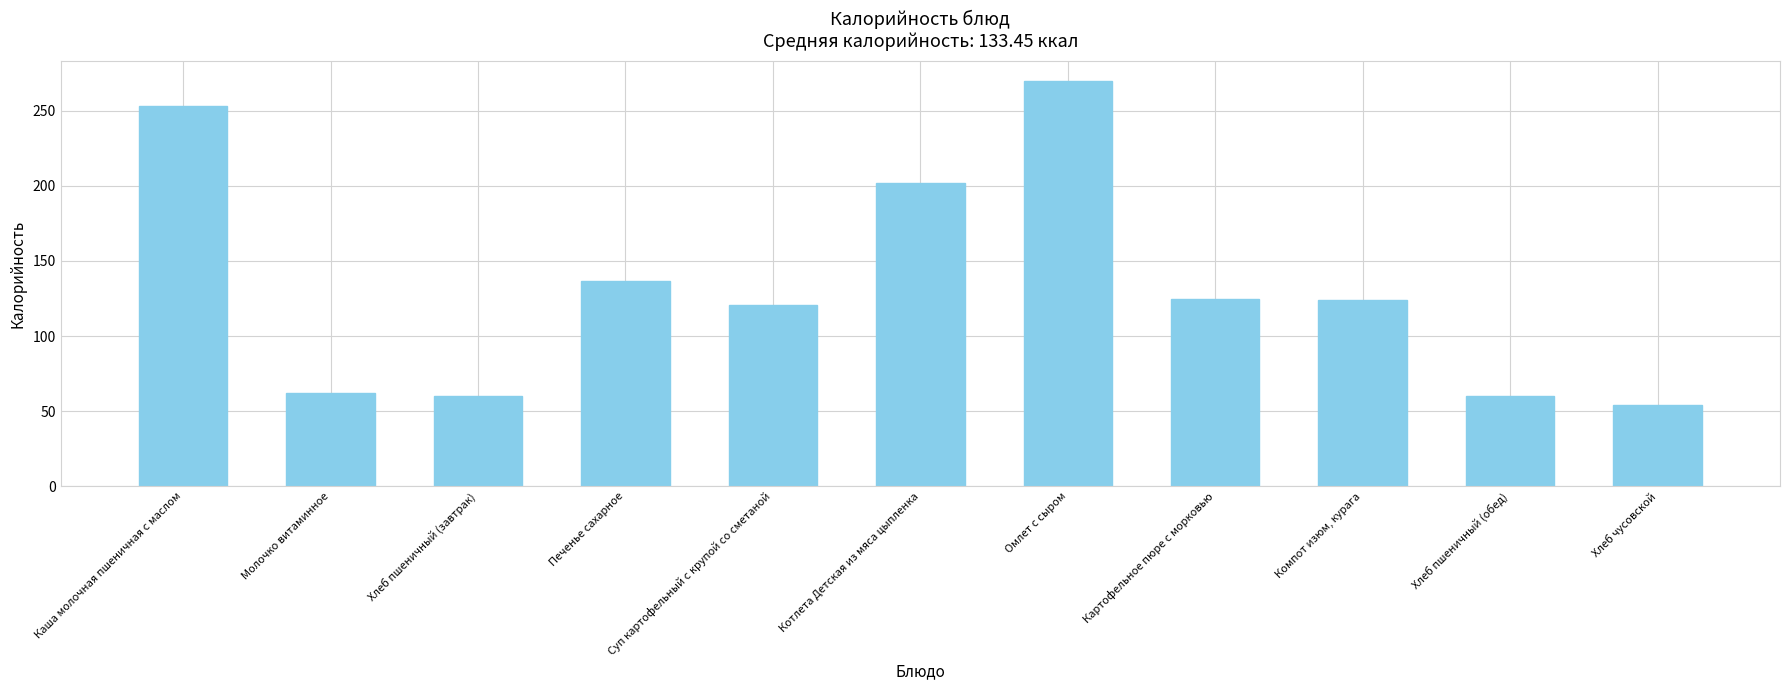

What is the label of the 4th bar from the right?

Картофельное пюре с морковью